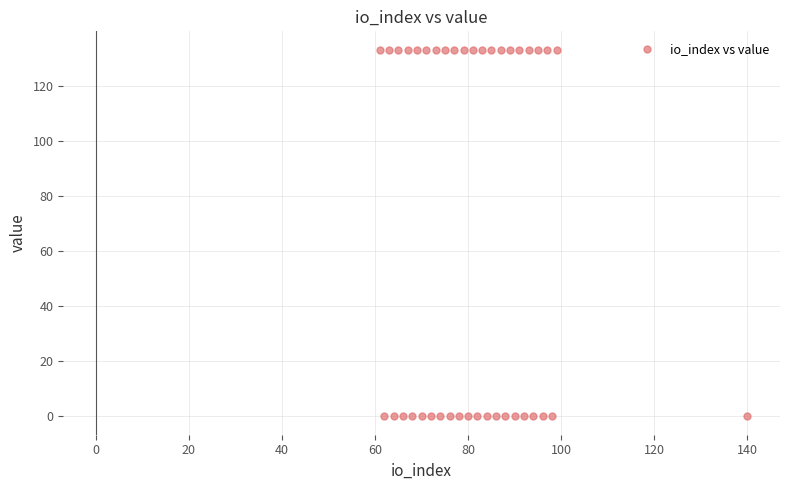

What is the range of X values (max minus min)?

79.0